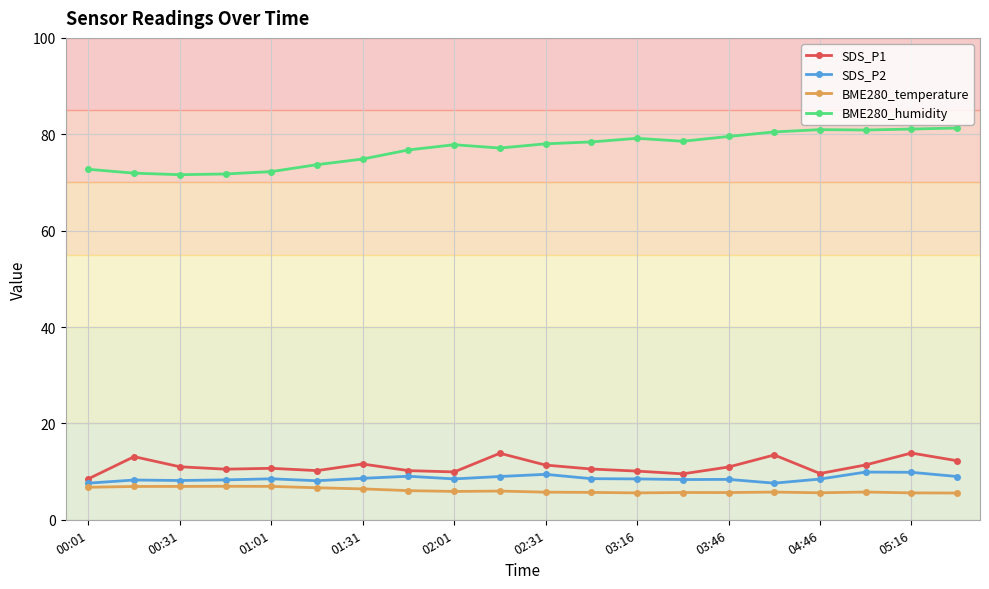

At how many categories does at least one series exceed 19?

20